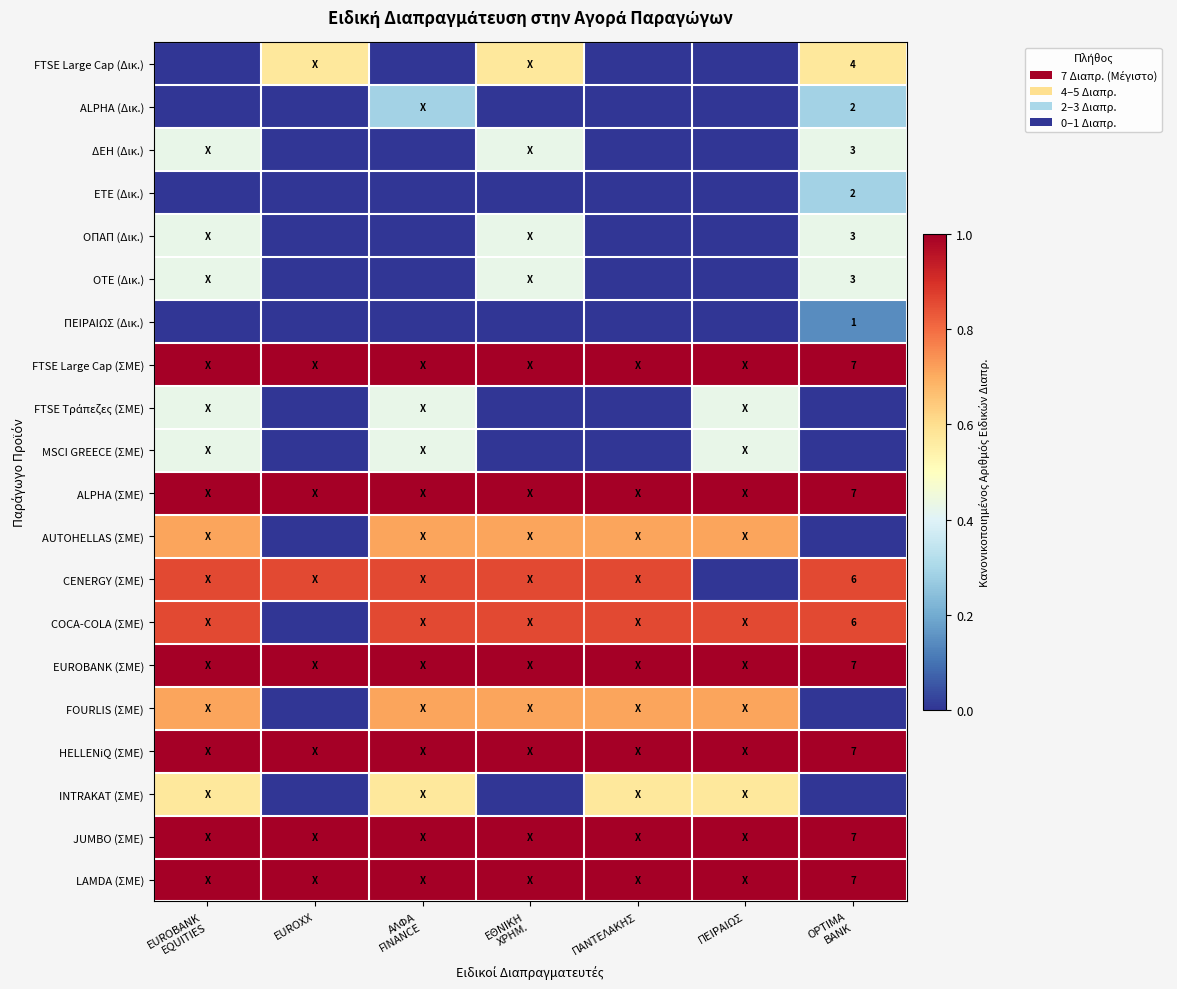

The value of FTSE Τράπεζες (ΣΜΕ) at ΕΘΝΙΚΗ ΧΡΗΜ. is 0.0. True or false?

True